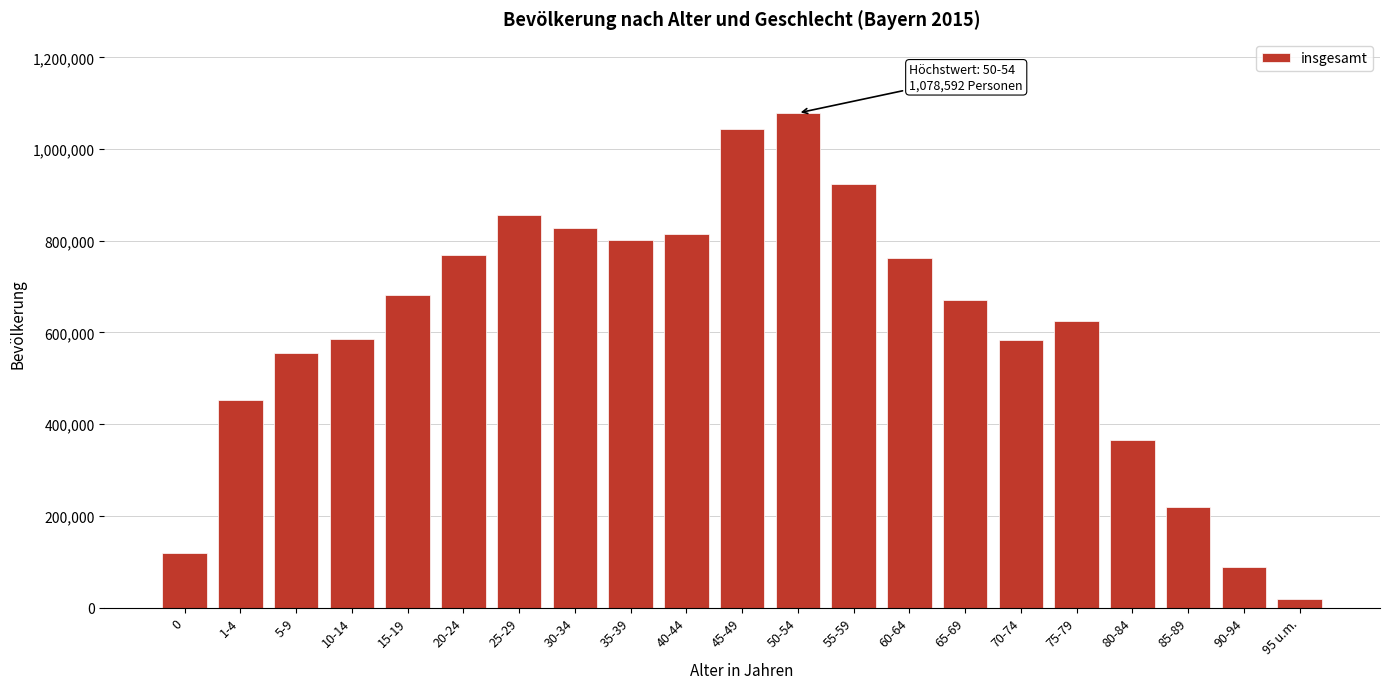

Which category has the lowest value across all series?

95 u.m.